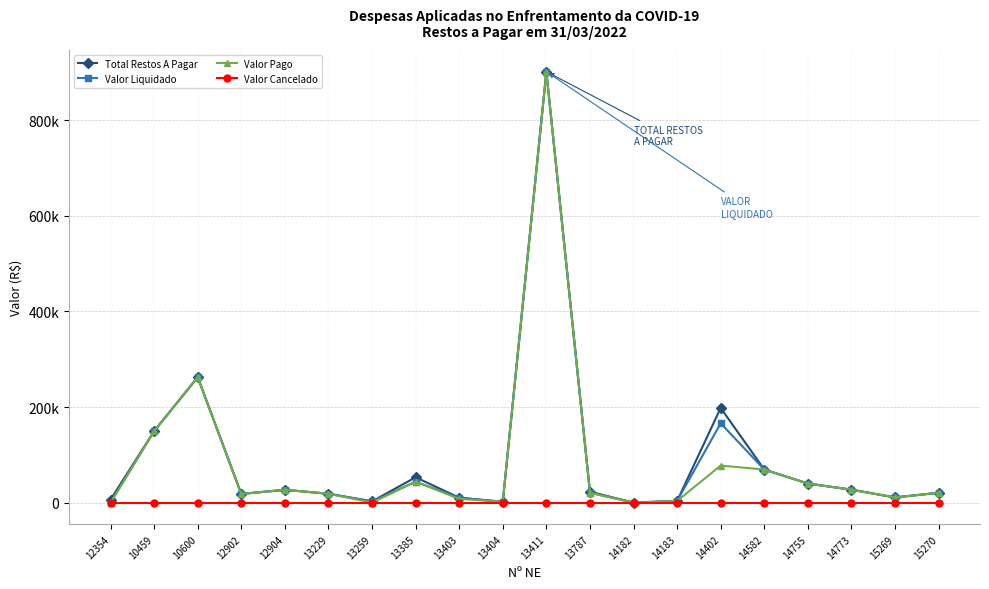

True or false: Valor Cancelado and Valor Pago cross at least once.

False